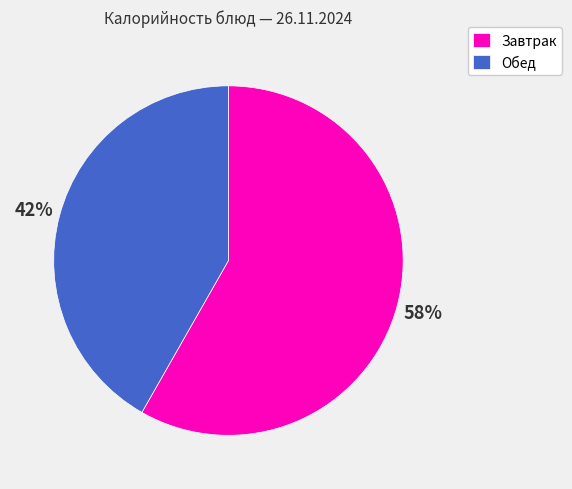

What percentage is the Завтрак slice, to the nearest percent?

58%